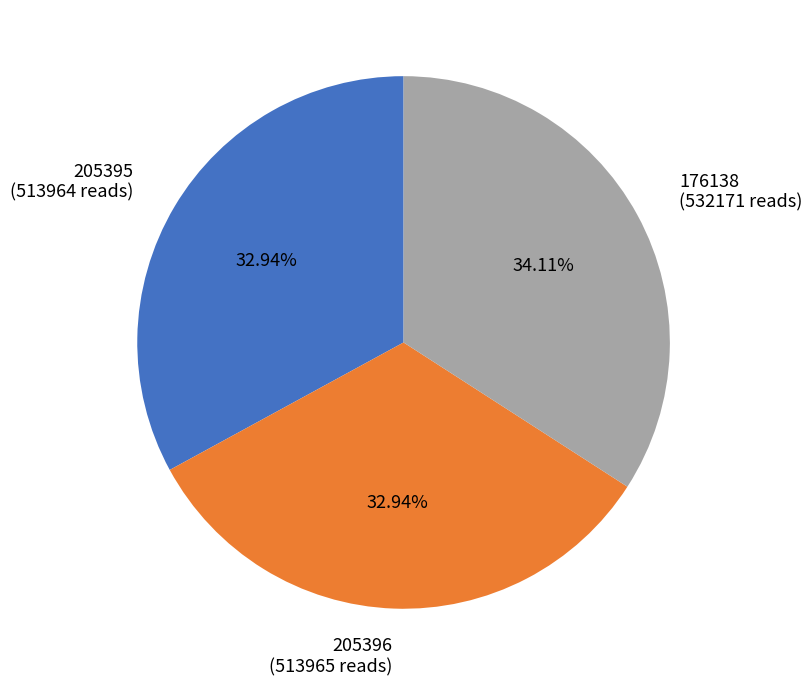

The 205396 slice represents 33% of the pie. True or false?

True